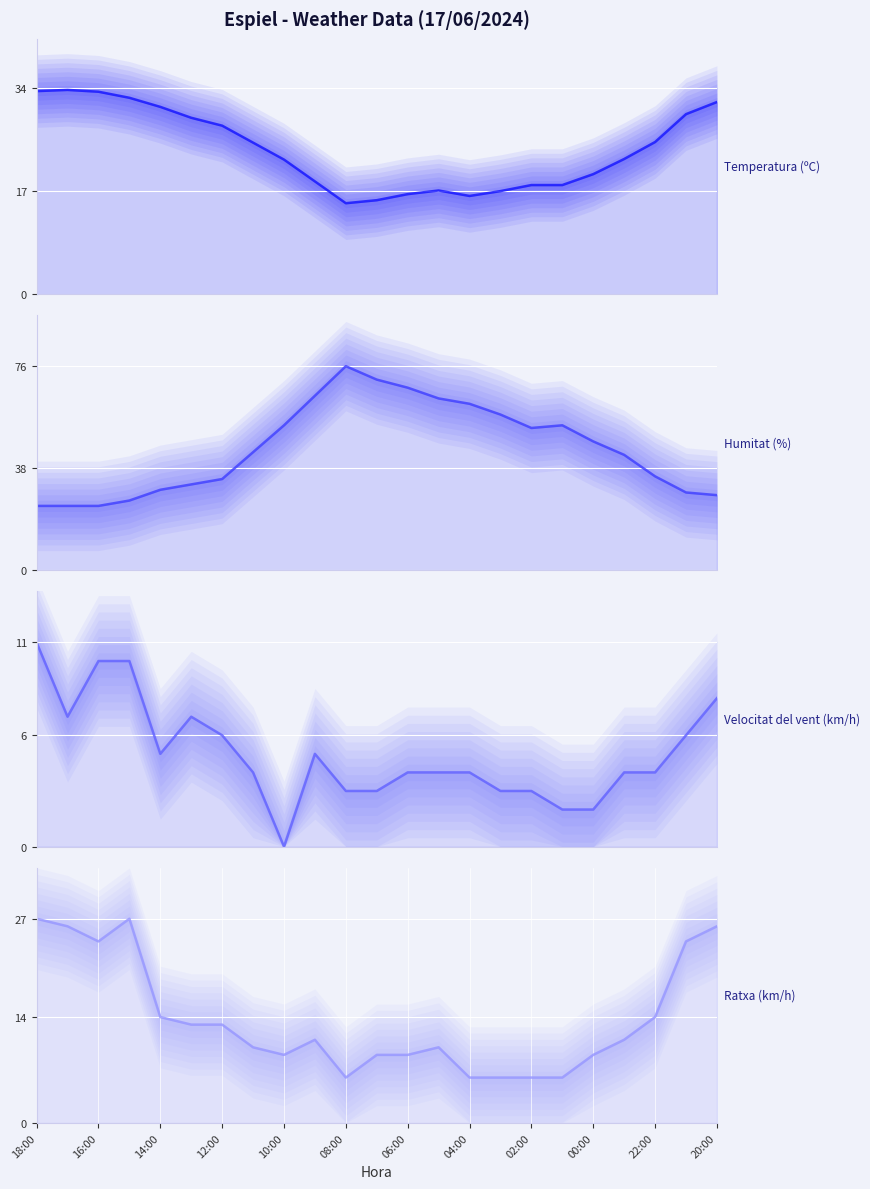

True or false: Temperatura (ºC) (line) and Velocitat del vent (km/h) (line) cross at least once.

False